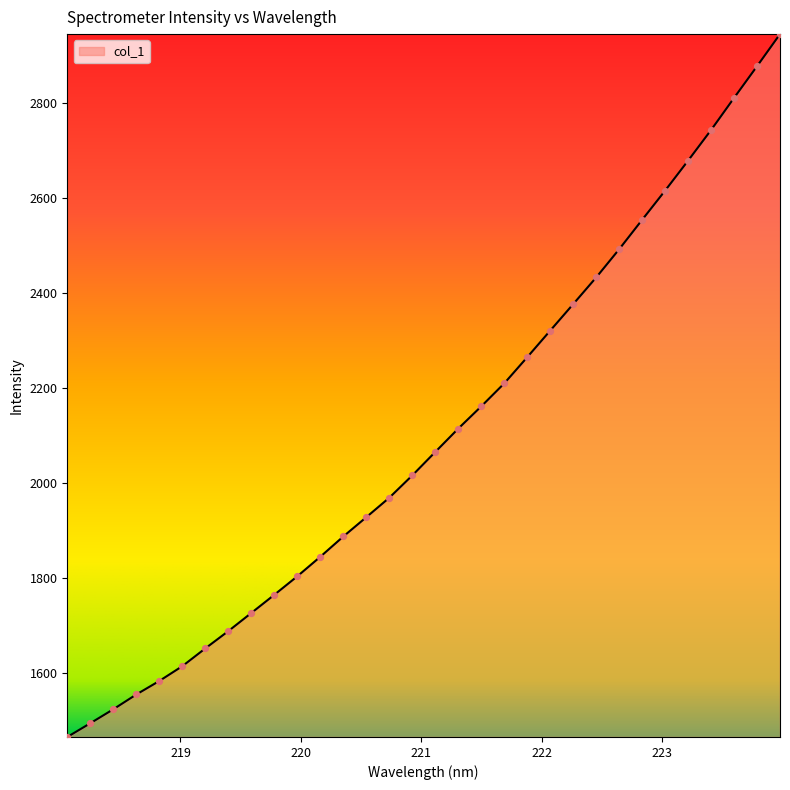

What is the greatest value displayed?

2945.3